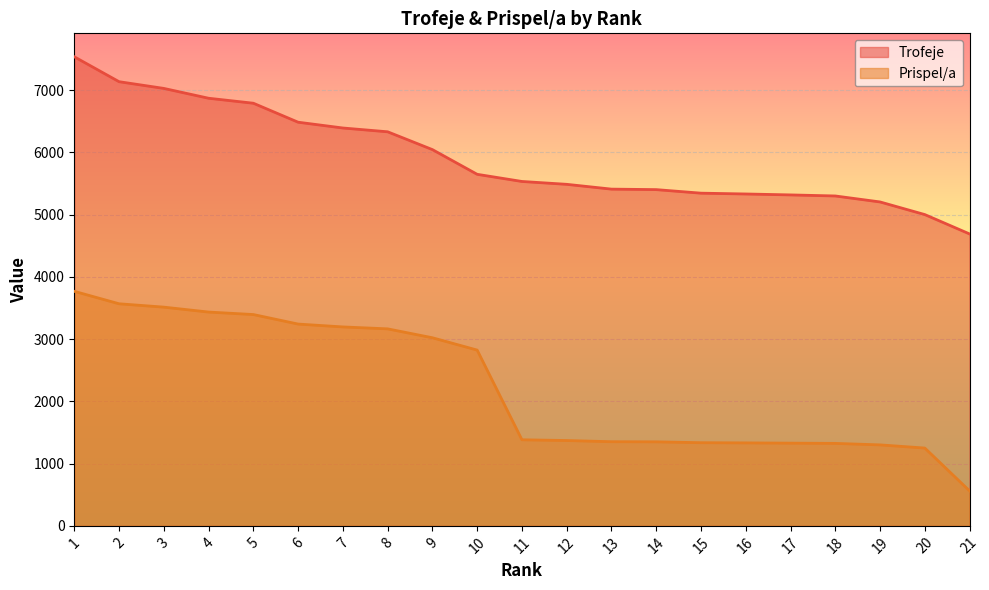

List the series in order of their peak value, highest first.

Trofeje, Prispel/a